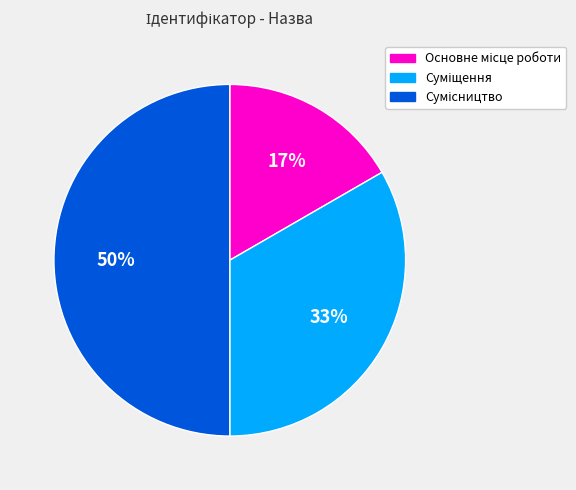

To the nearest percent, what is the average slice percentage?

33%